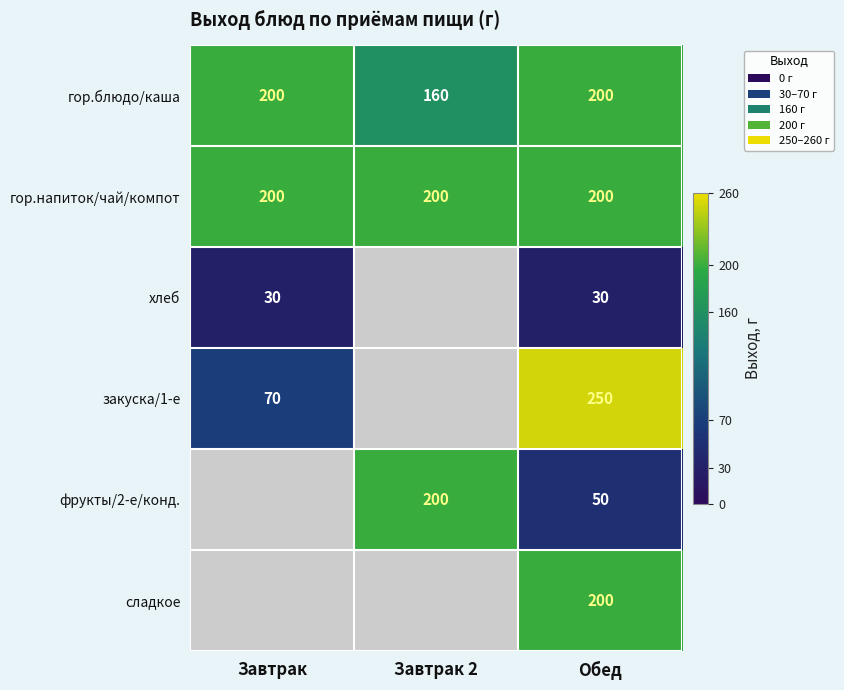

Count the гор.блюдо/каша values in the range 160 to 200.

3